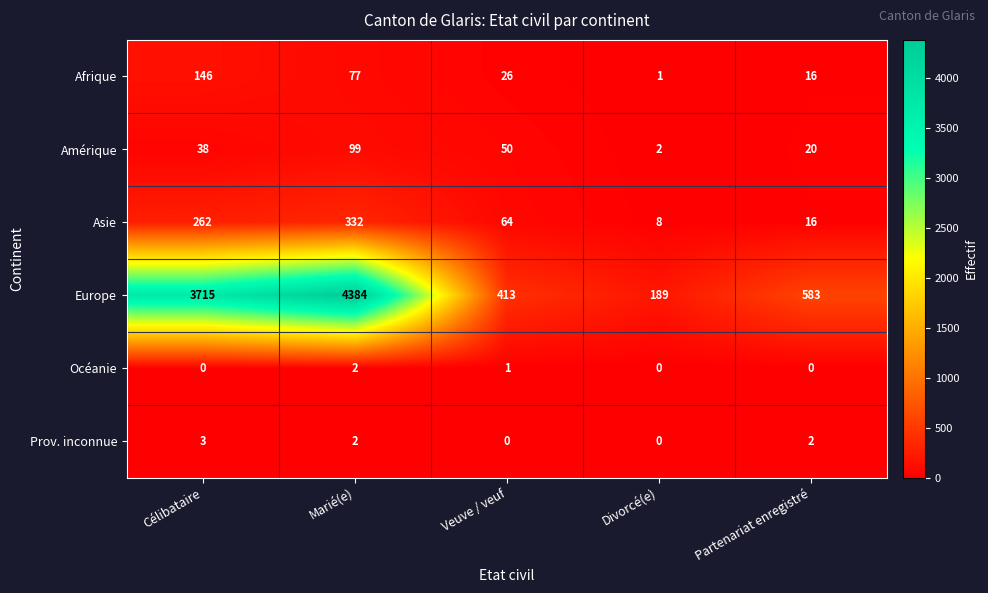

What is the difference between the Asie values at Divorcé(e) and Marié(e)?

324